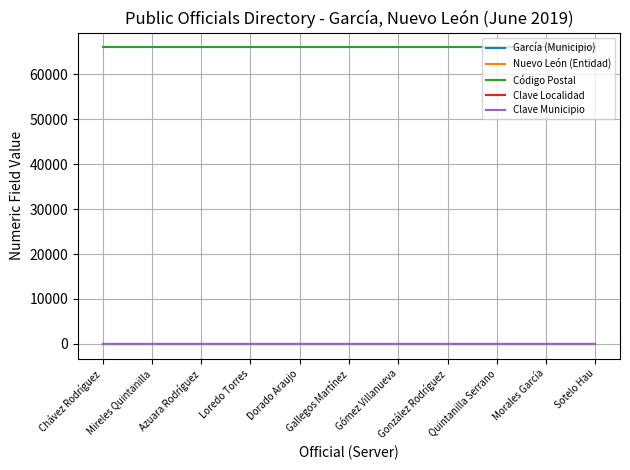

How many lines are shown in the chart?

5